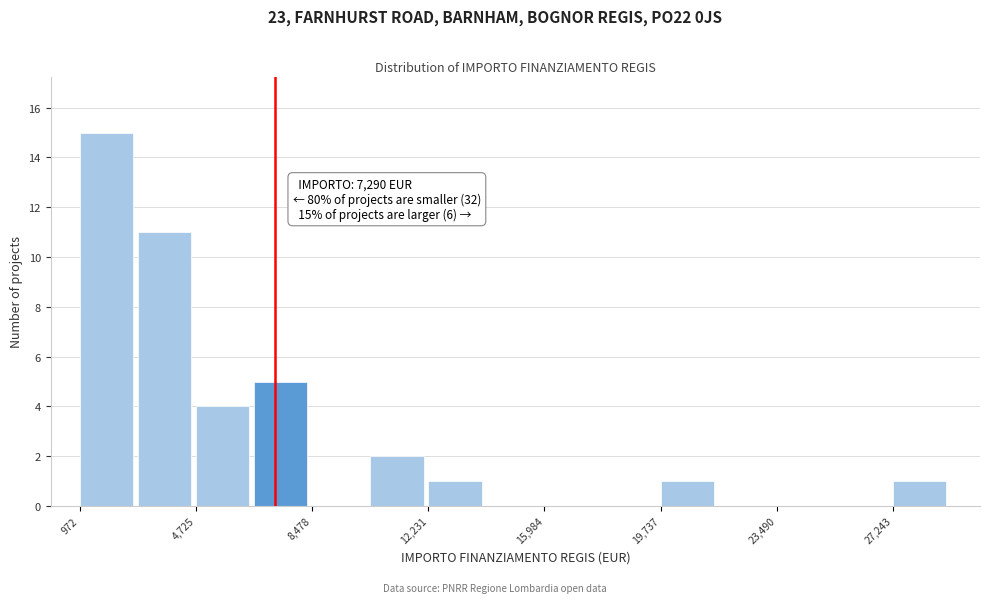

Read against the x-axis, roughly where is the centre of the tallest bar?

2000